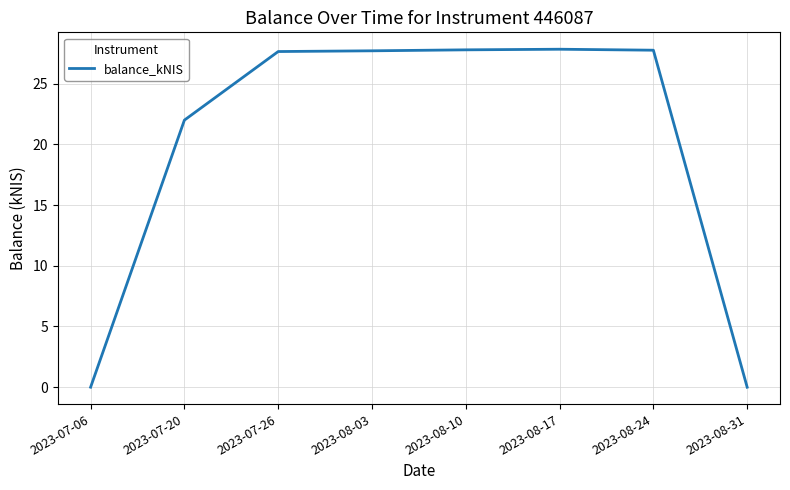

What is the sum of all values?

160.8